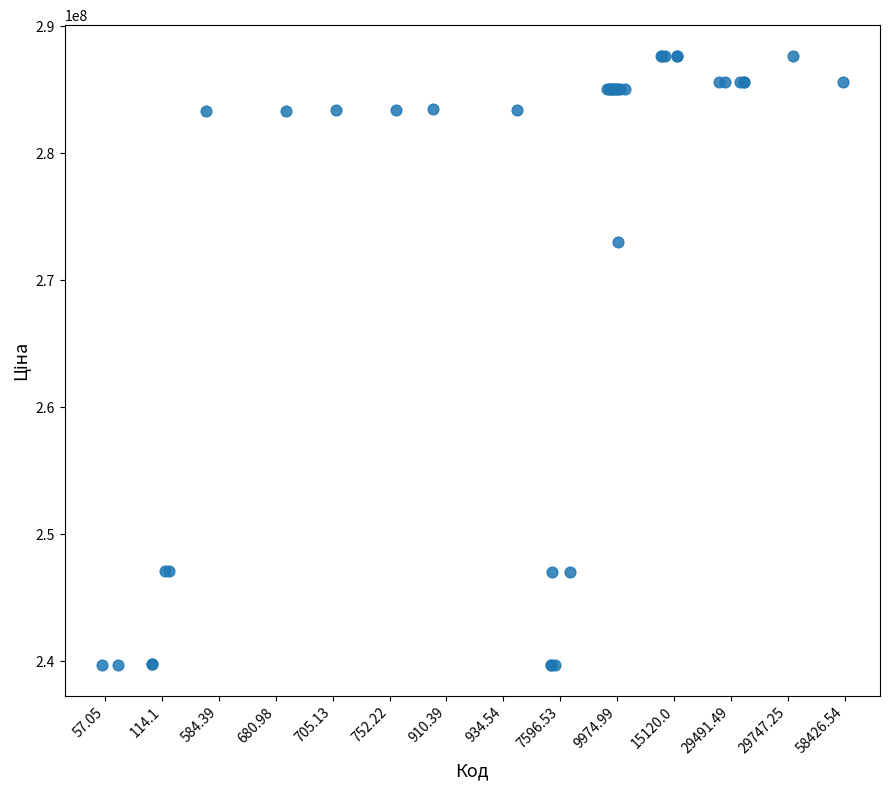

What Y value in the scatter plot is closest to 263692205?

272992170